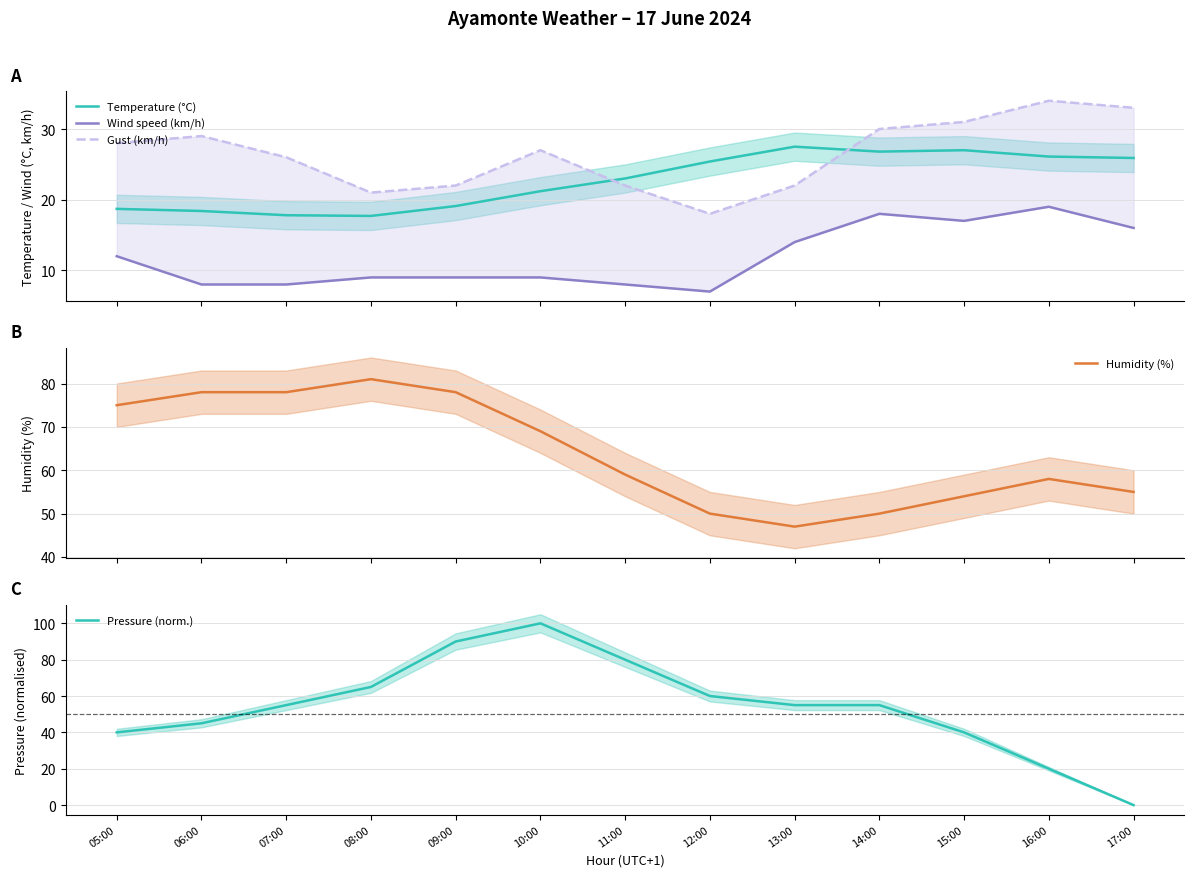

Is this an area chart (filled region under the line)?

No